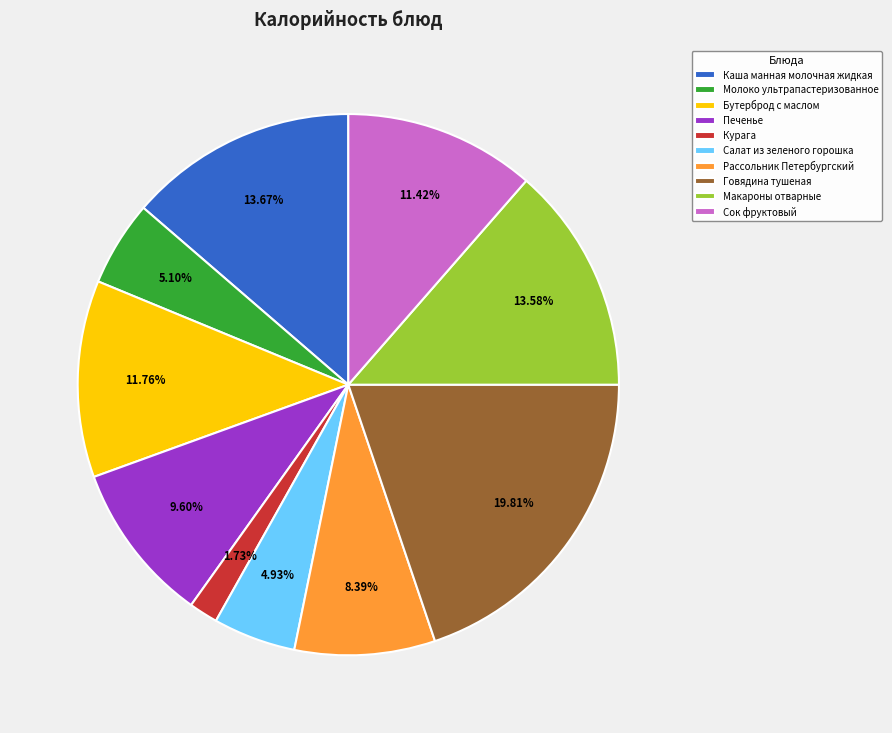

True or false: Рассольник Петербургский accounts for 8% of the total.

True